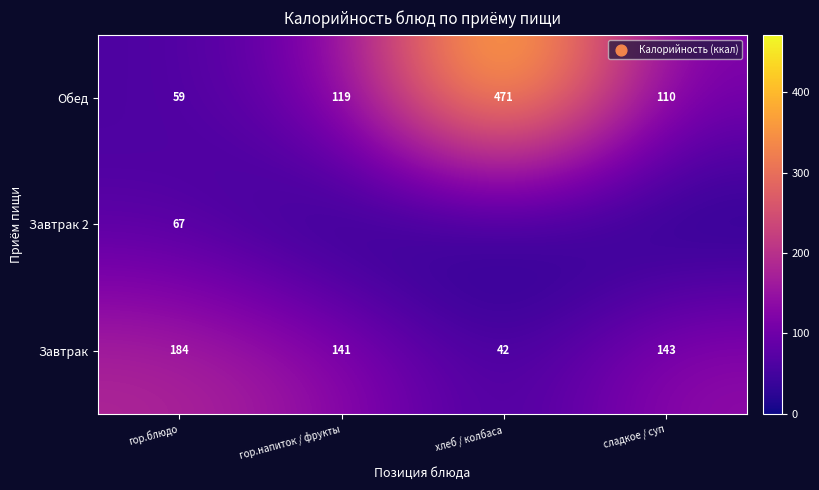

How many data points in Обед are less than 119?

2